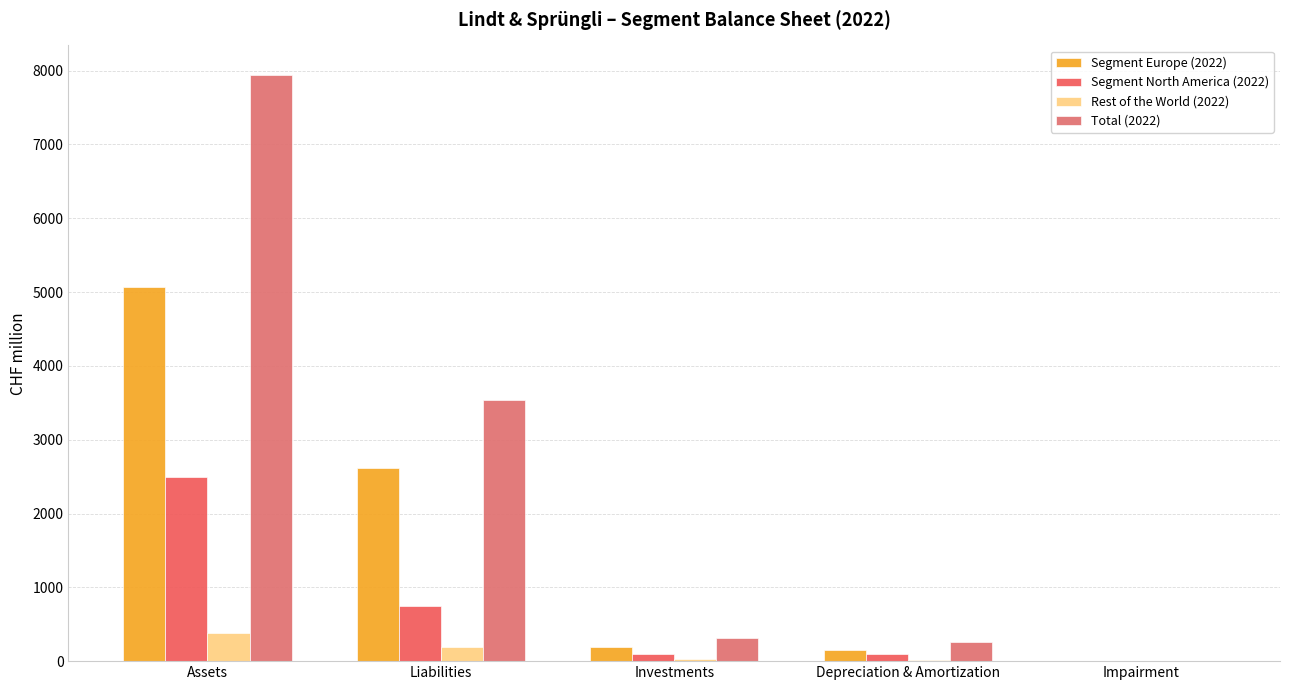

What position from the right is Investments?

3